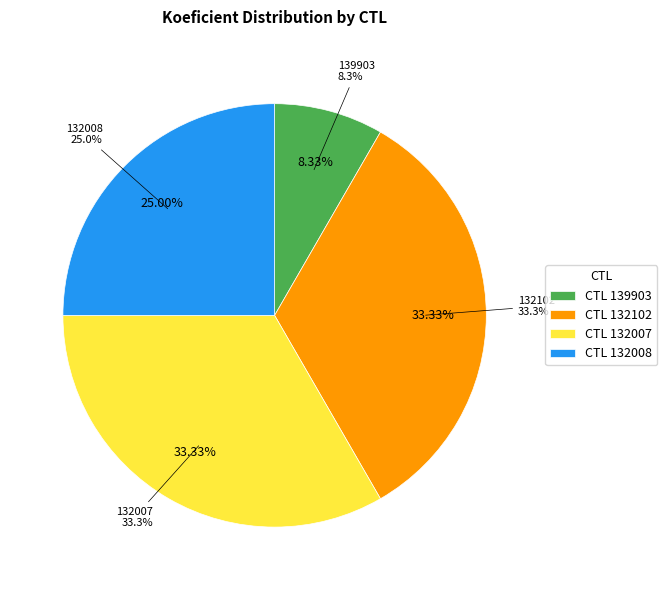

Does 132102 represent more than half of the total?

No